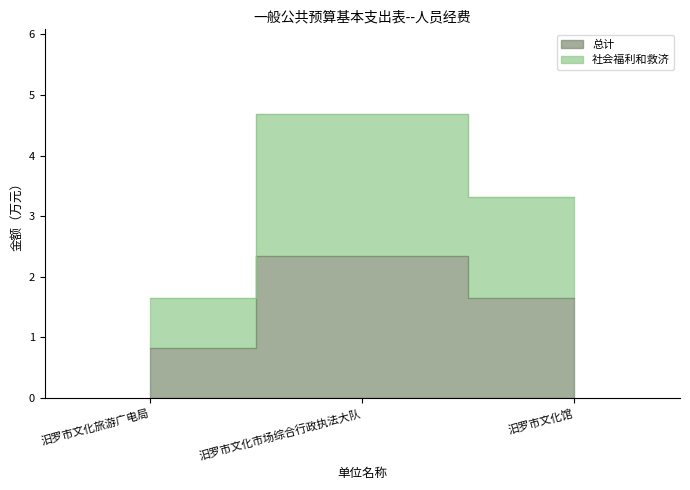

What is the label of the 3rd point from the right?

汨罗市文化旅游广电局